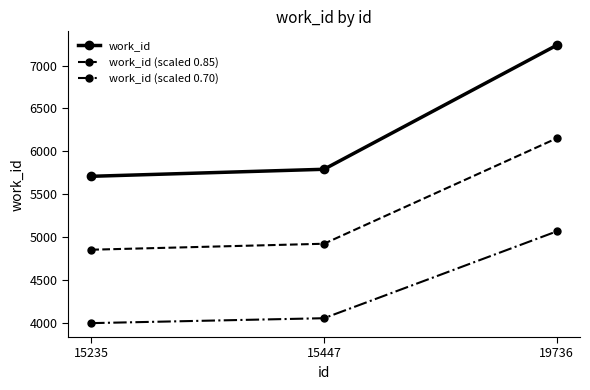

At how many categories does at least one series exceed 5043?

3